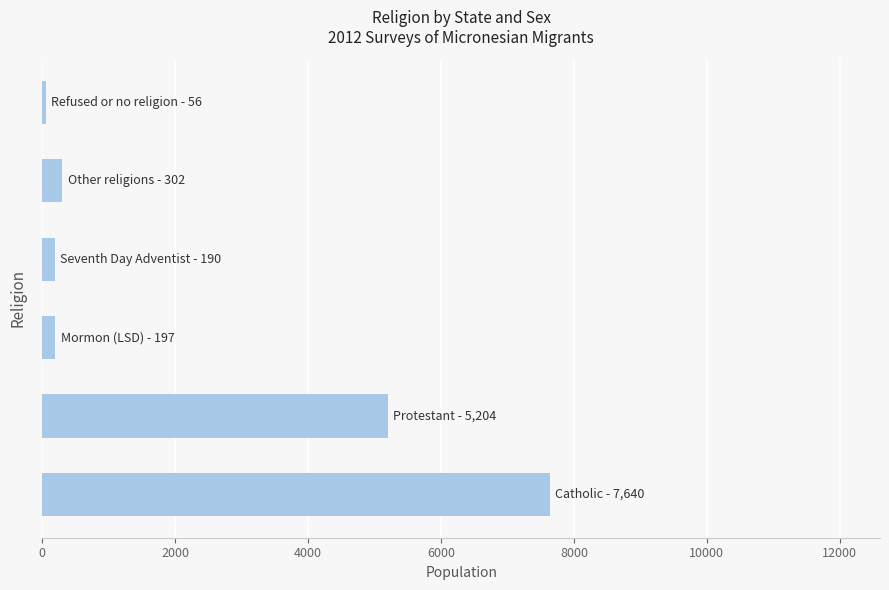

What is the maximum value shown in the chart?

7640